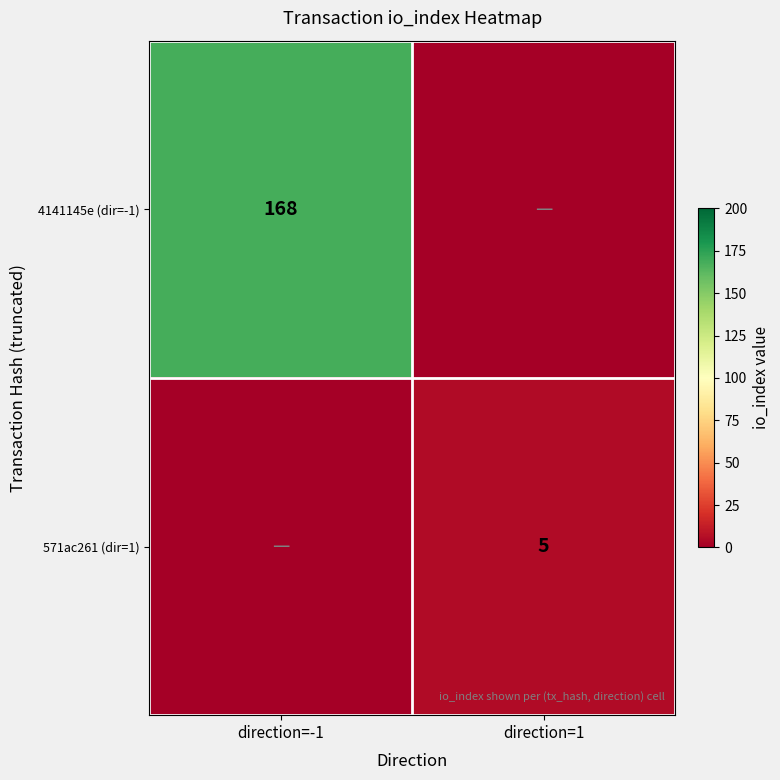

True or false: 4141145e (dir=-1) has a value of 168 at direction=-1.

True